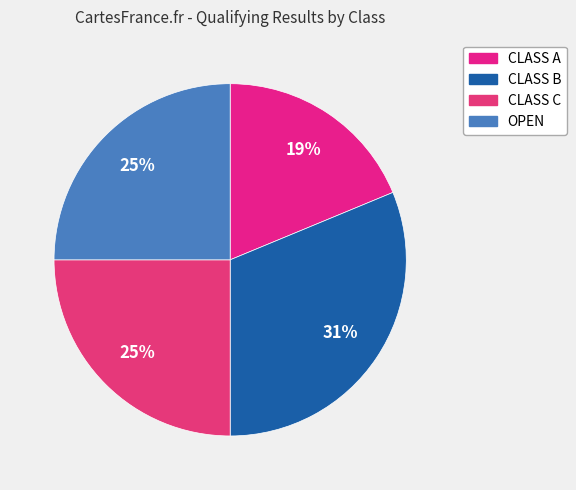

The CLASS B slice represents 31% of the pie. True or false?

False